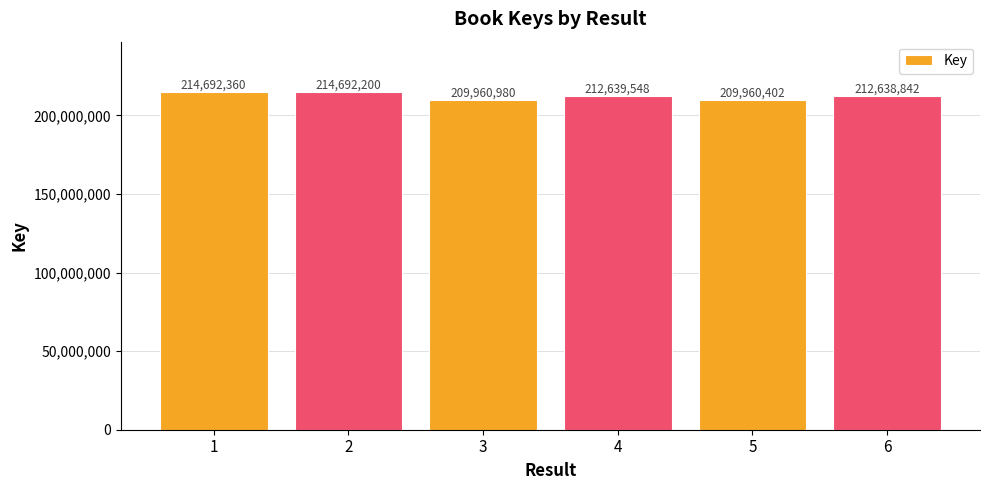

Count the number of data series in this chart.

1